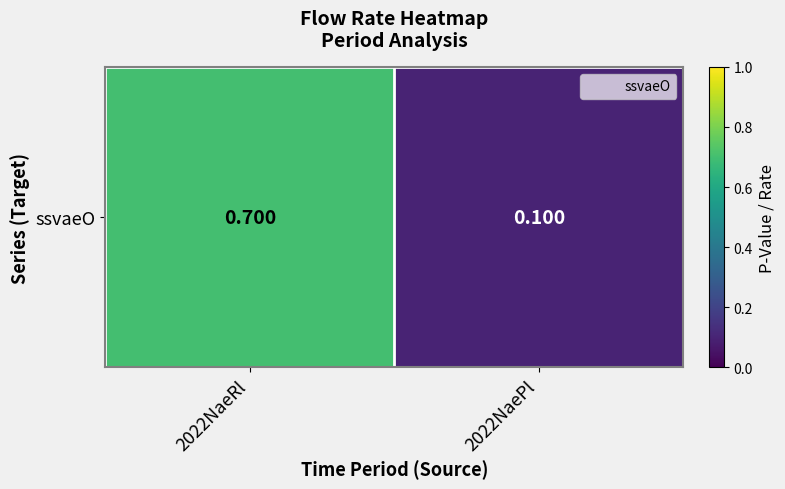

What is the greatest value displayed?

0.7